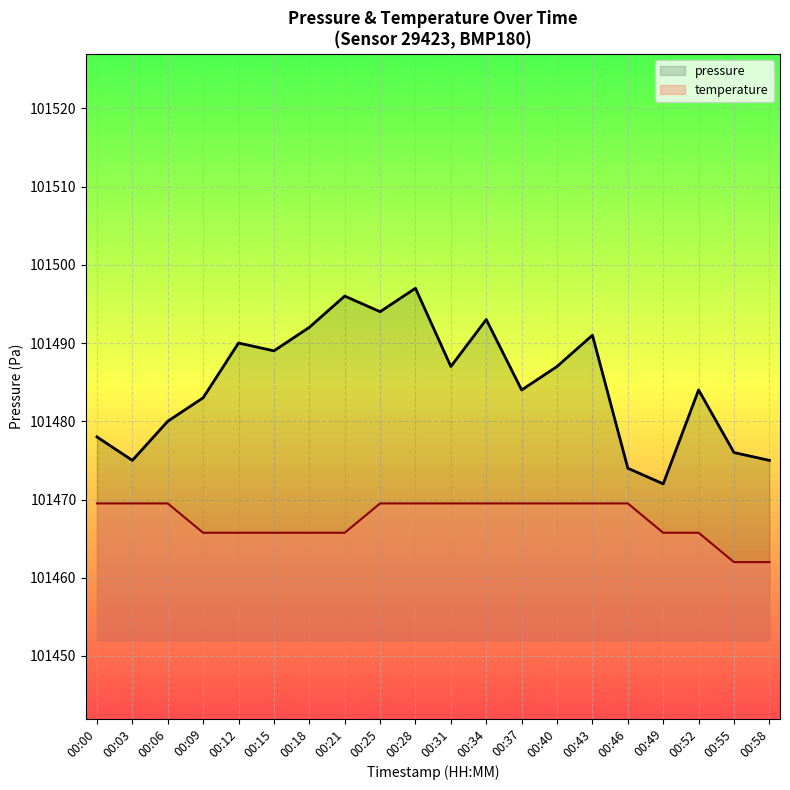

What is the change in value from 00:00 to 00:34?

+15